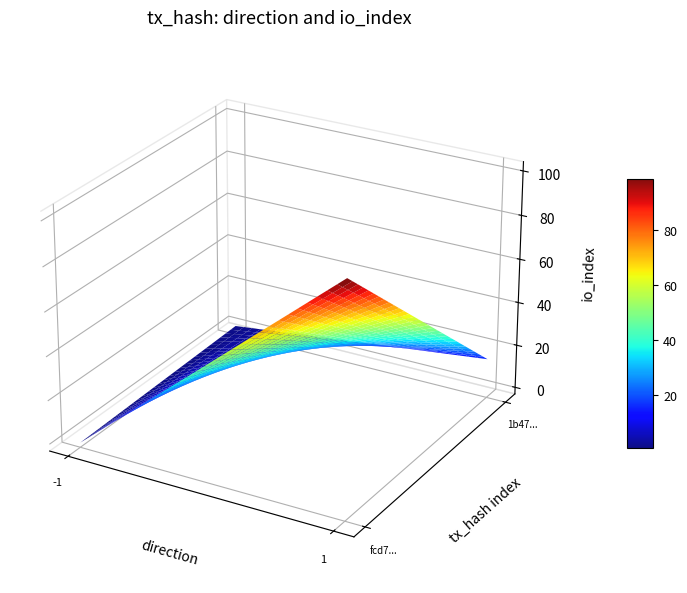

What is the sum of the fcd77957202e1b5fe6f616393fdb0c019098965 values at 1 and -1?

101